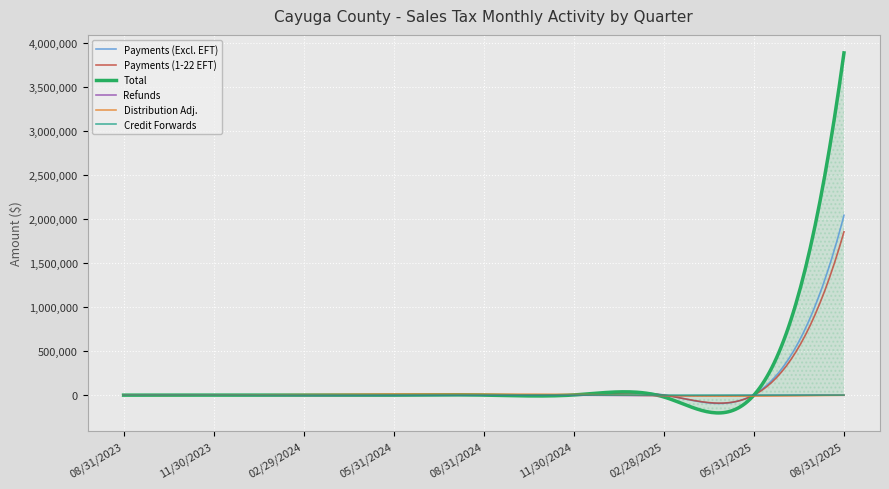

What is the greatest value displayed?

3887719.8